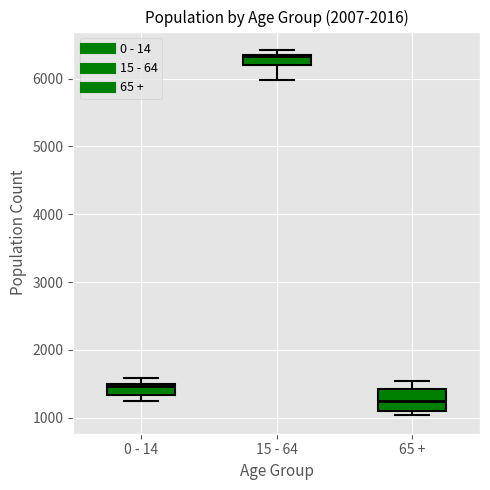

Comparing the boxes themselves (not the whiskers), which one is the tallest?

65 +